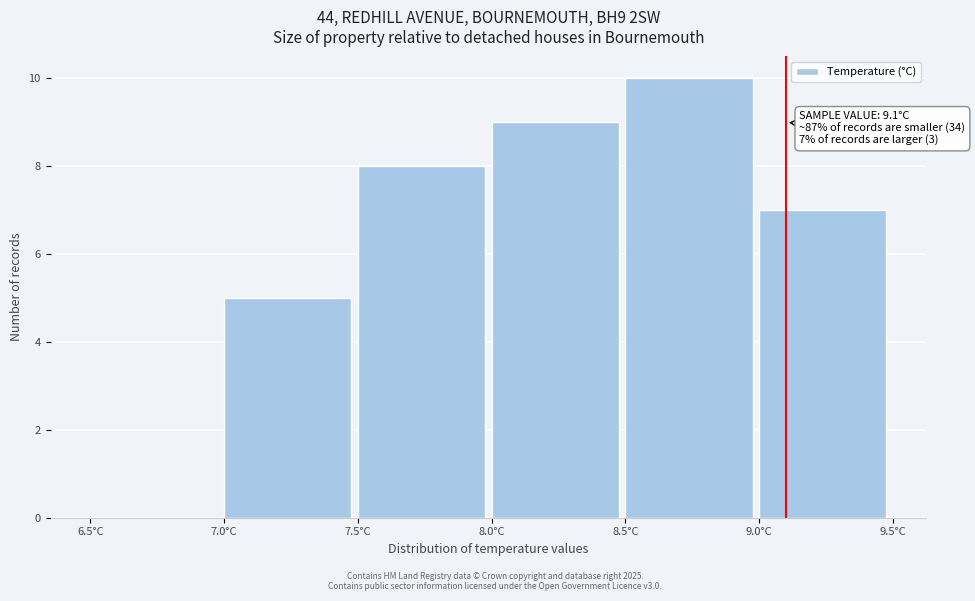

Which range on the x-axis has the tallest bar?

8.5 to 9.0